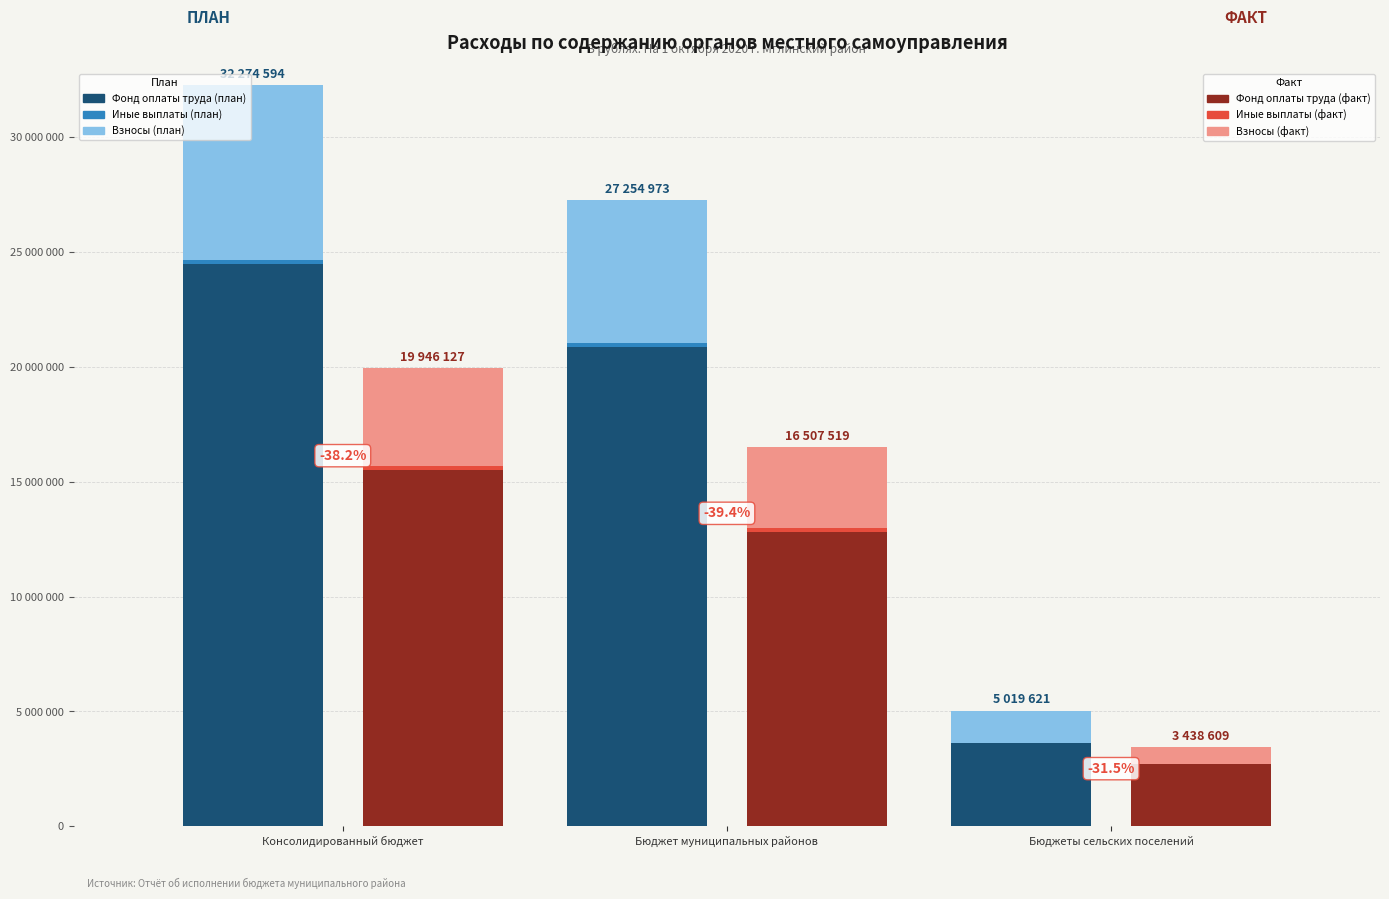

Are the bars grouped side by side (vs. stacked)?

Yes